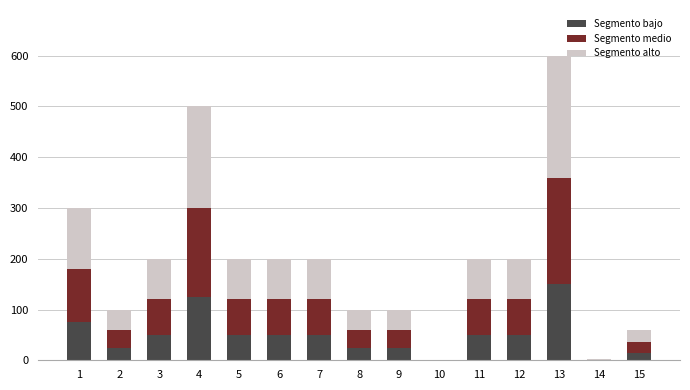

What are all the series names shown in the legend?

Segmento bajo, Segmento medio, Segmento alto